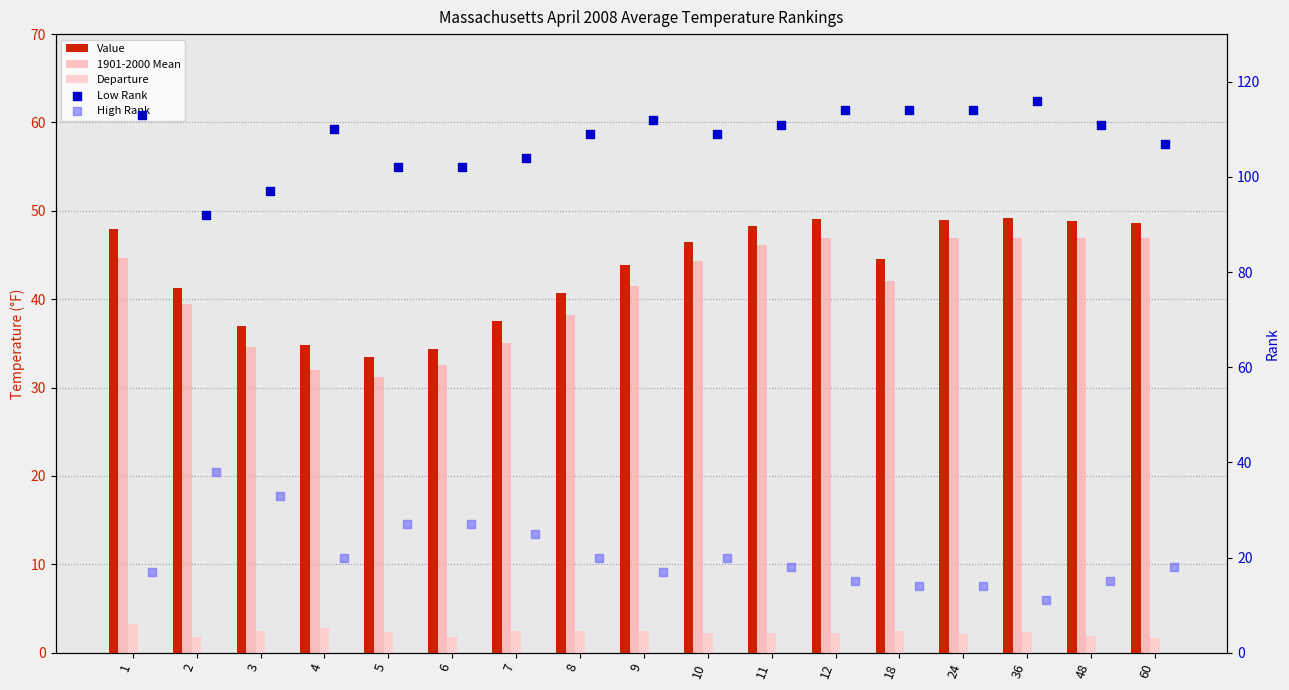

Which series contains the highest Y value?

Low Rank